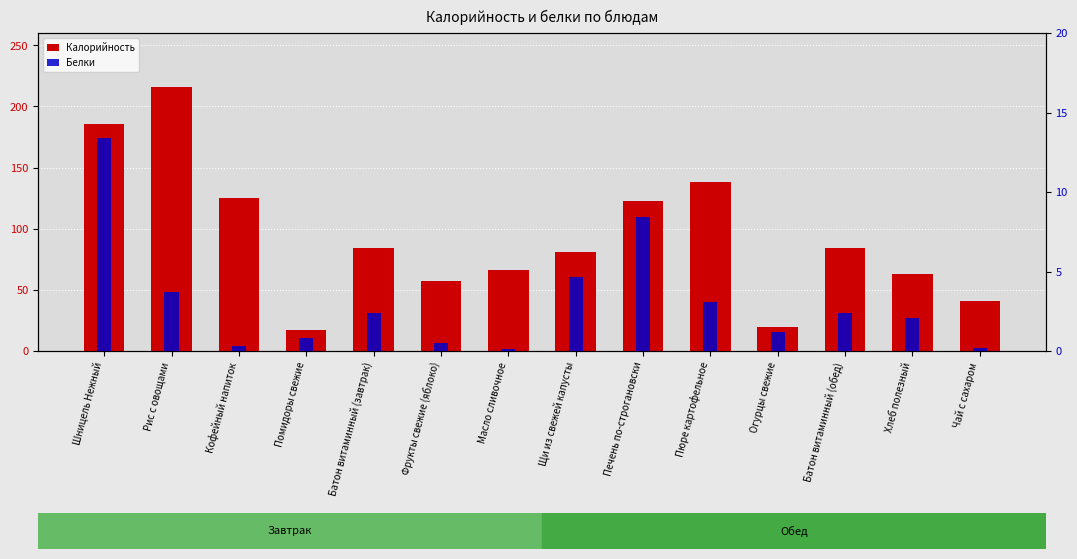

At which category is the sum across all series the highest?

Рис с овощами